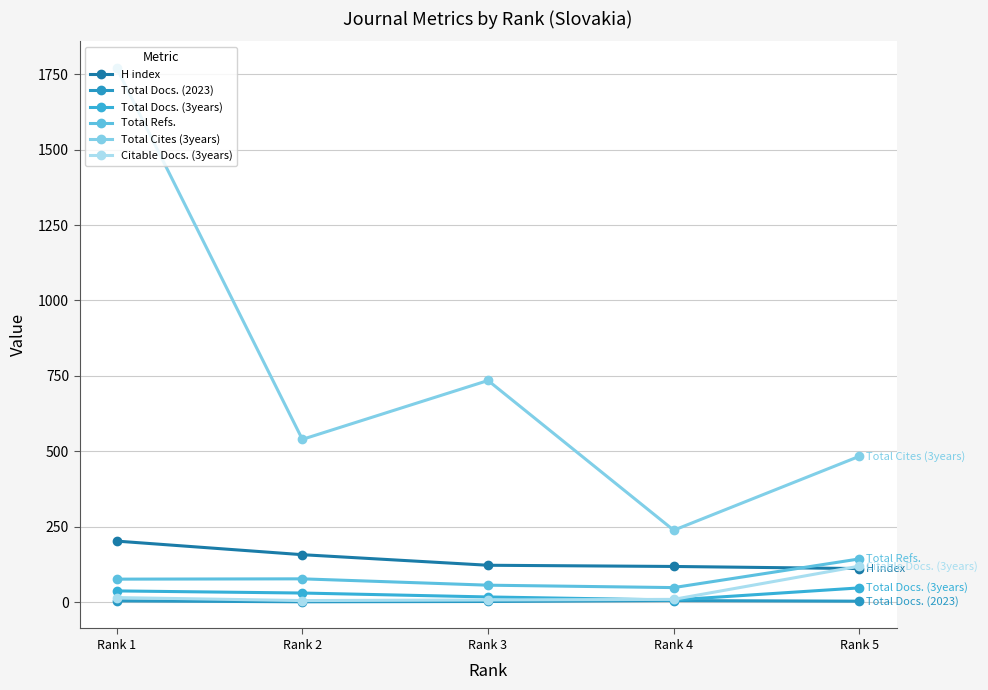

Does the chart have visible grid lines?

Yes